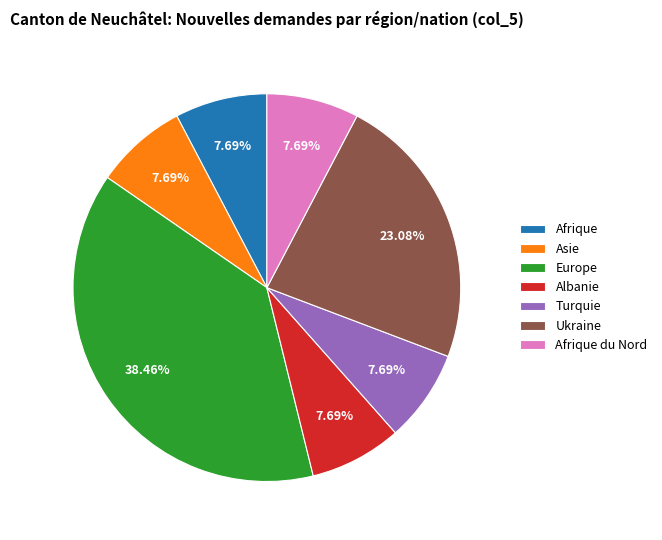

Which slice is the largest?

Europe